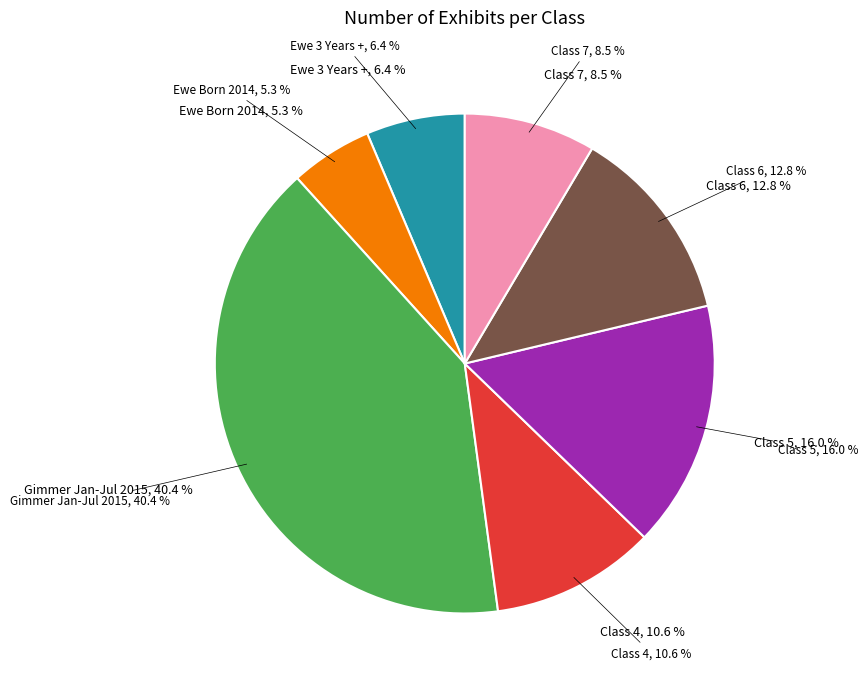

What is the ratio of the value at Class 4 to the value at Class 6?

0.8